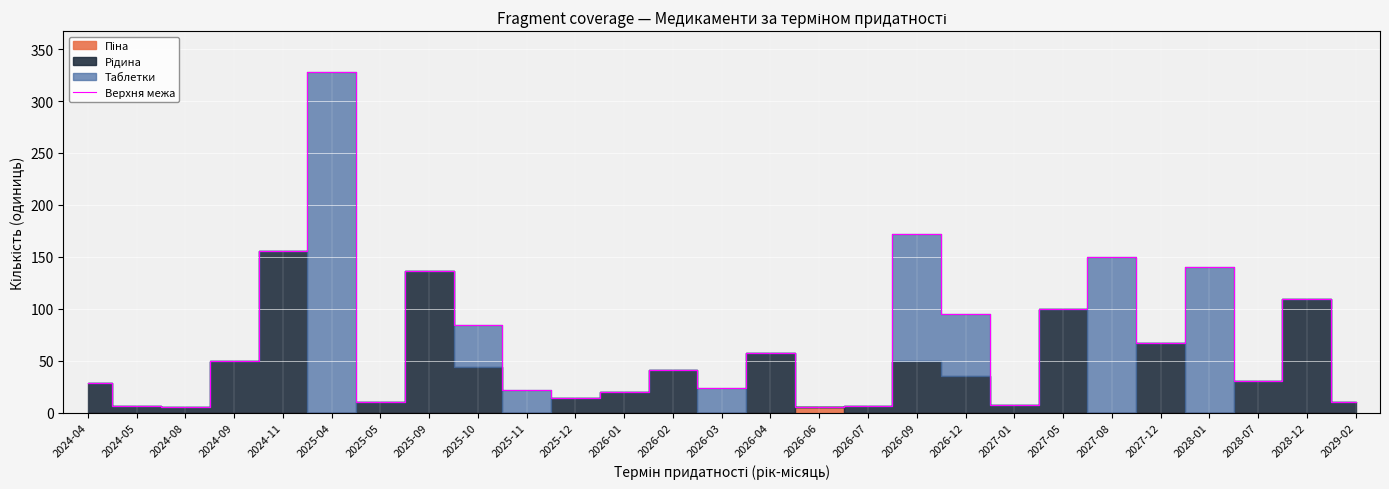

How many data points are above 41?

13